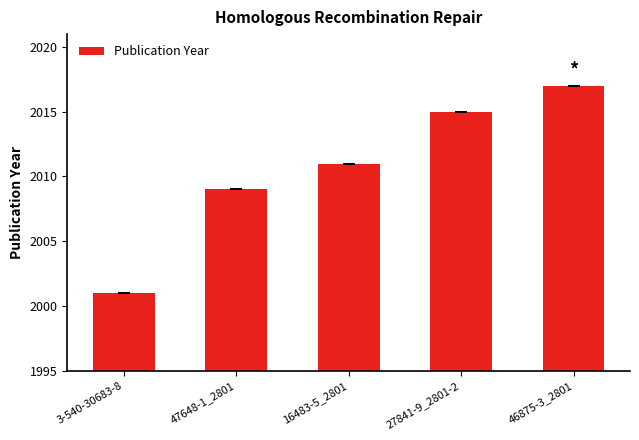

How many categories are shown in the chart?

5